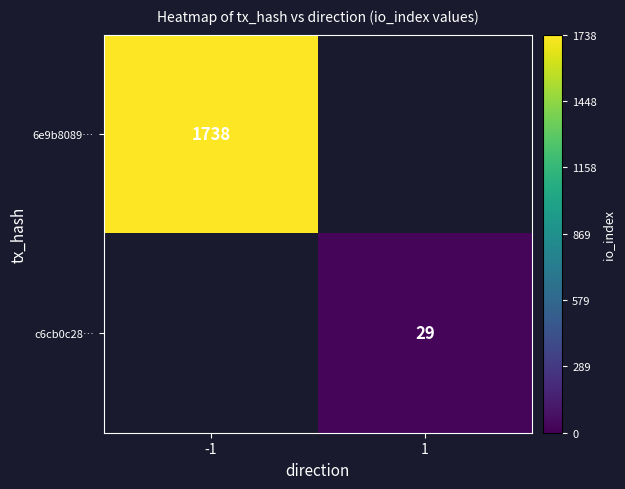

How many data points does each series have?

2